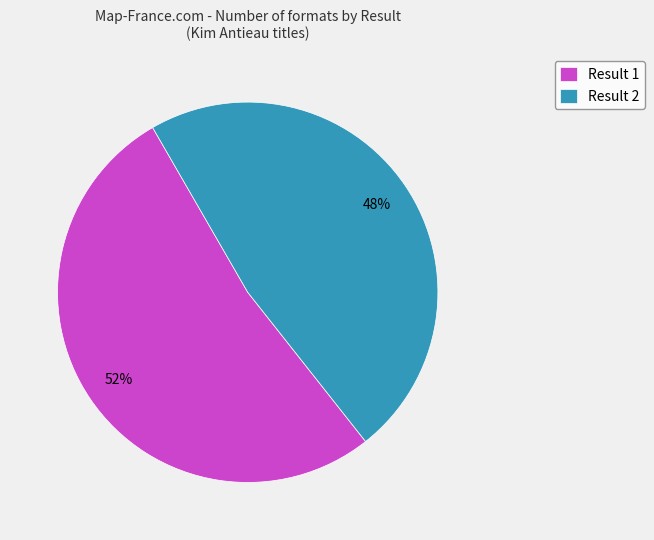

Is it true that Result 1 is 52% of the pie?

True